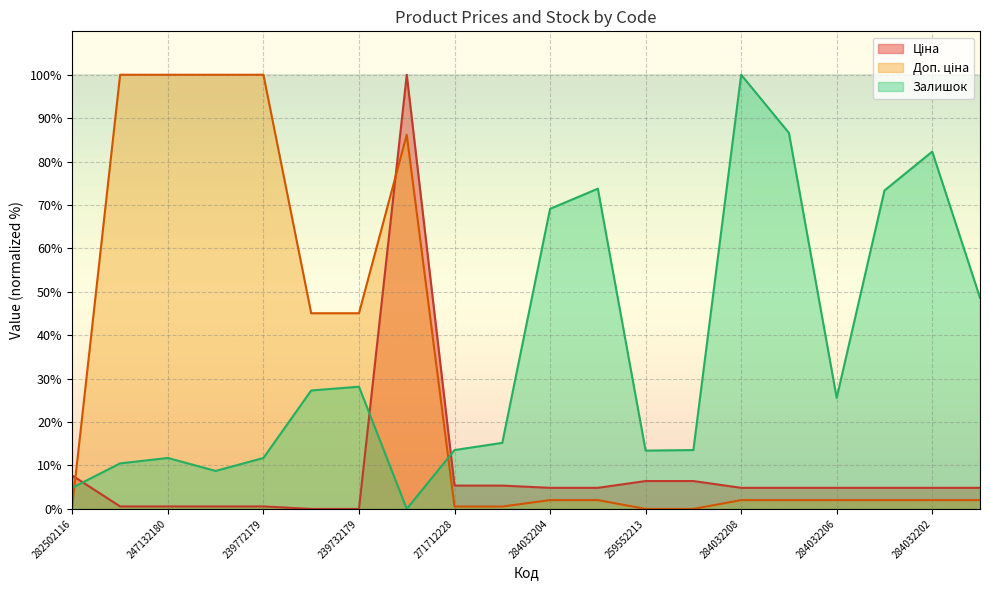

What is the sum of the Доп. ціна values at 284032207 and 247132180?

102.0